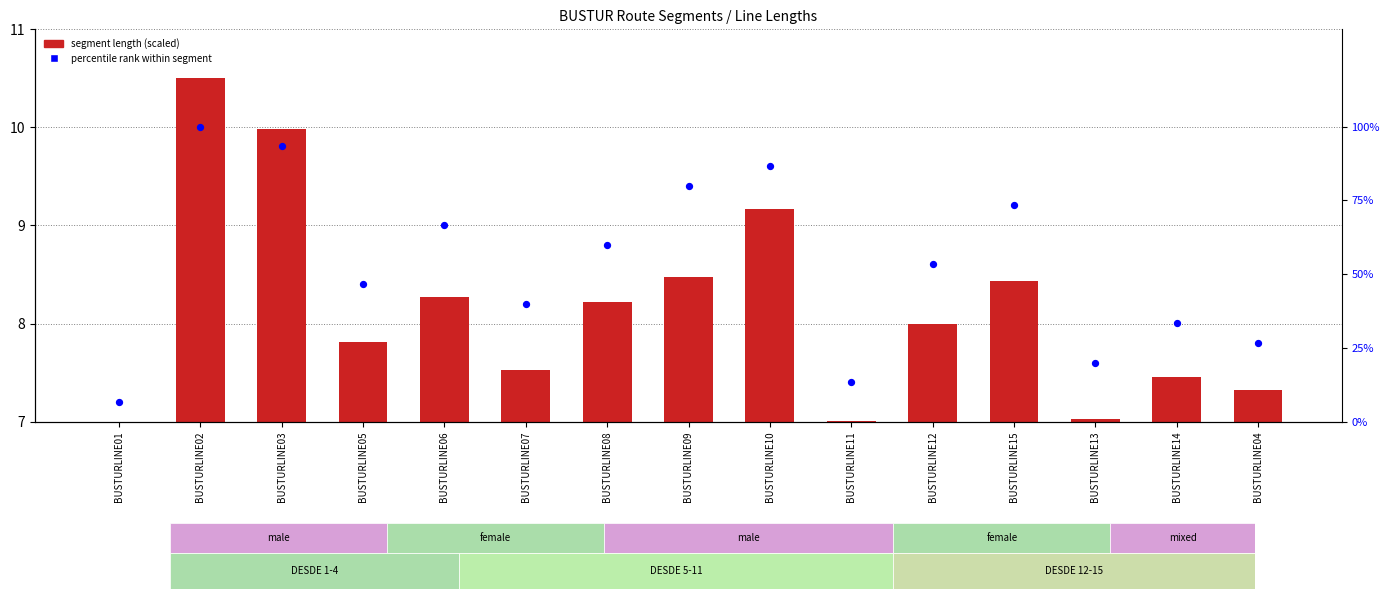

Is the value of percentile rank within segment at BUSTURLINE01 greater than the value of segment length (scaled) at BUSTURLINE07?

No